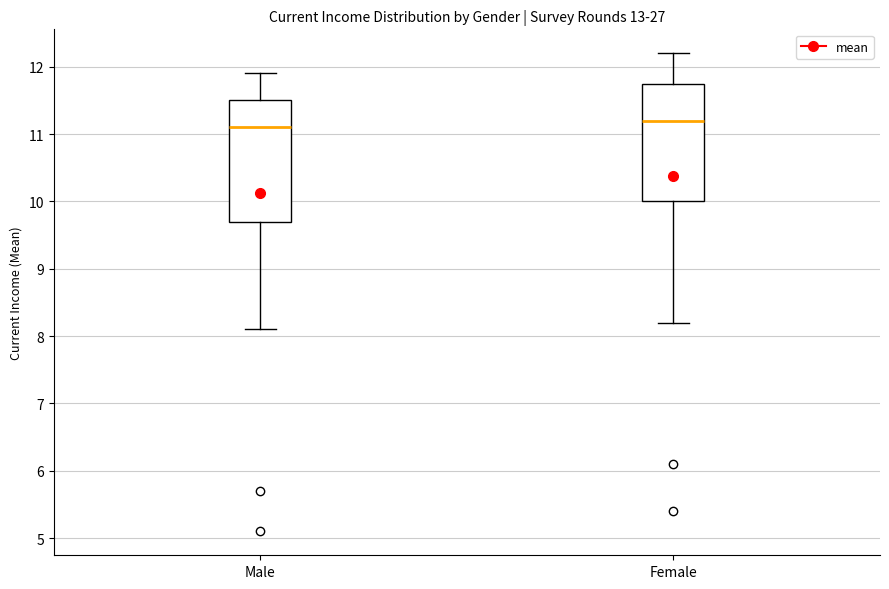

Where is the lower edge of the box for Female on the y-axis? The values are not printed on the chart, so give them approximately, as read against the axis.

10.0